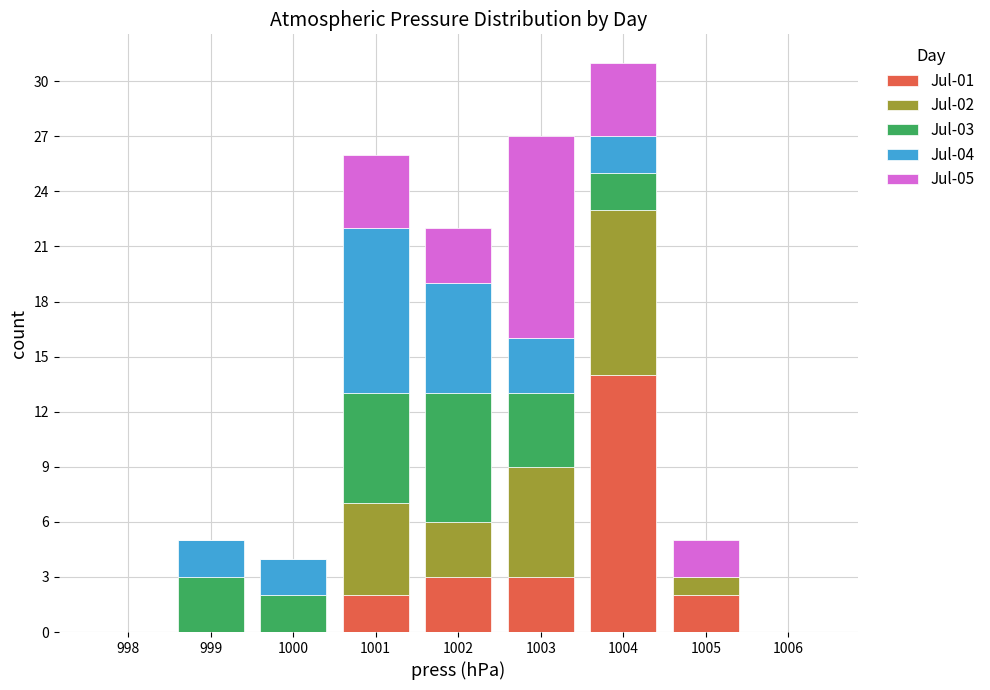

True or false: Jul-01 has a value of 5 at 1003.

False